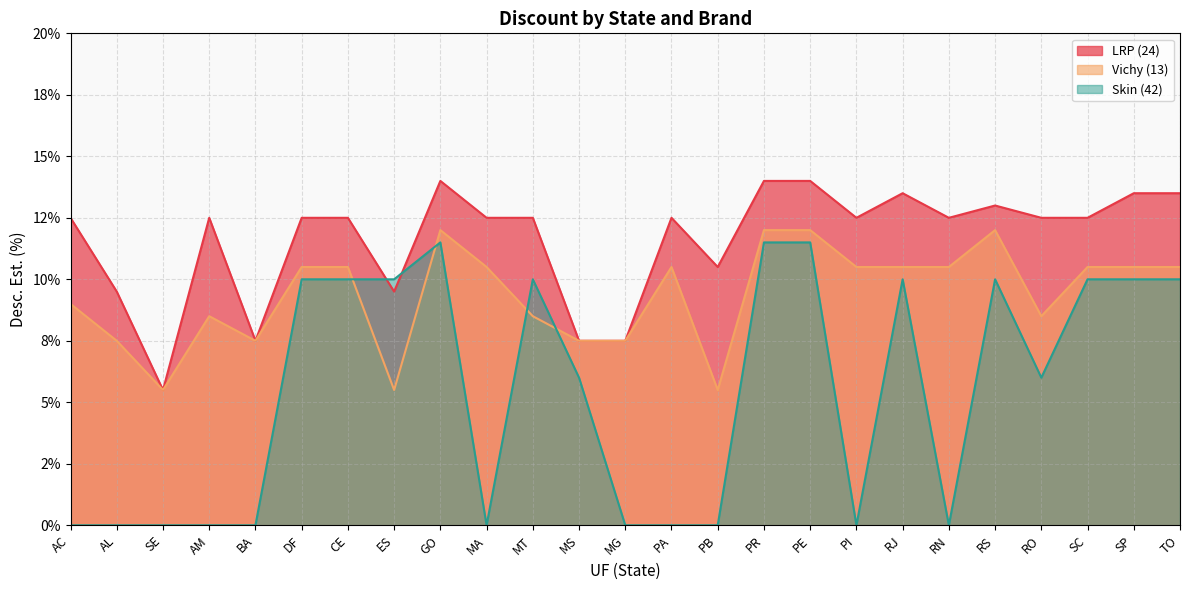

At which label does LRP (24) reach its minimum?

SE